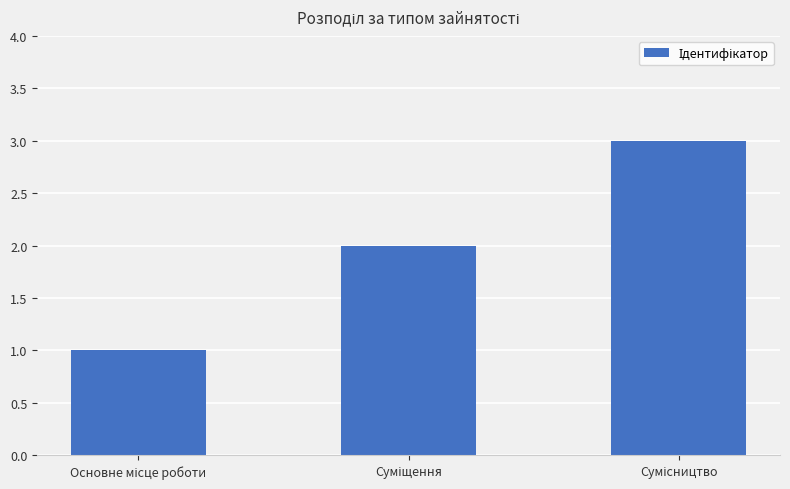

What is the greatest value displayed?

3